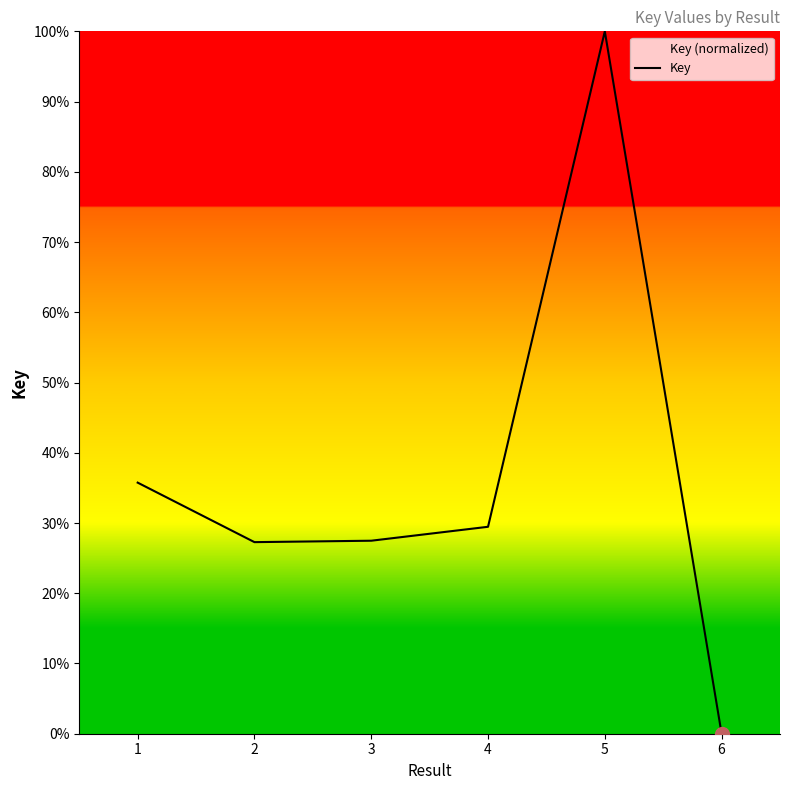

What is the change in value from 3 to 5?

+72.5